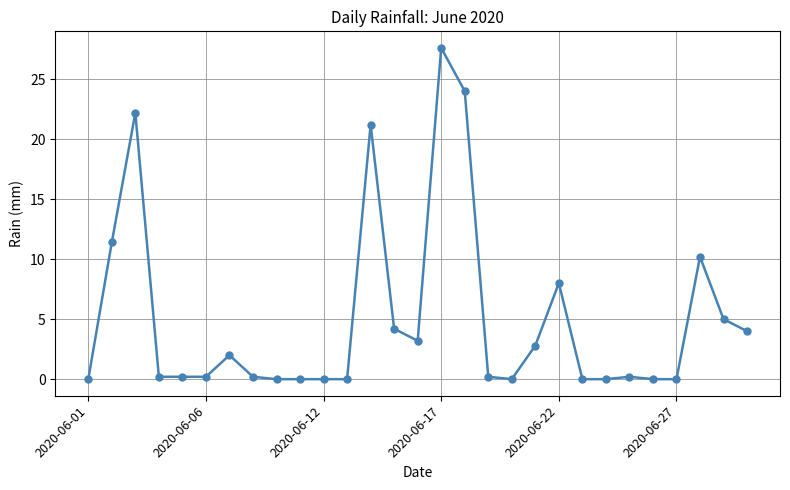

True or false: the data has more than 0 interior local peaks.

True